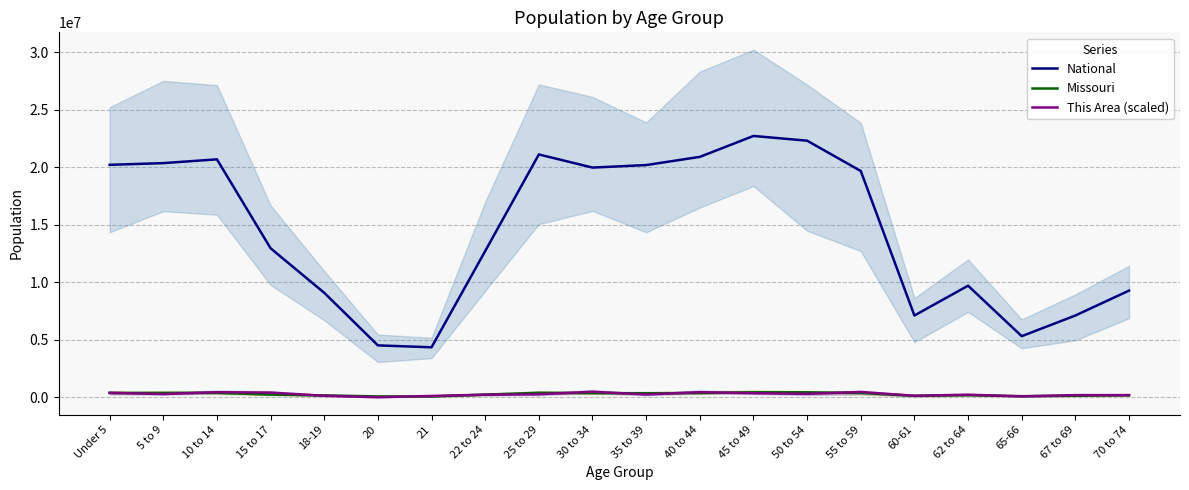

Which series changed the most between 50 to 54 and 67 to 69?

National